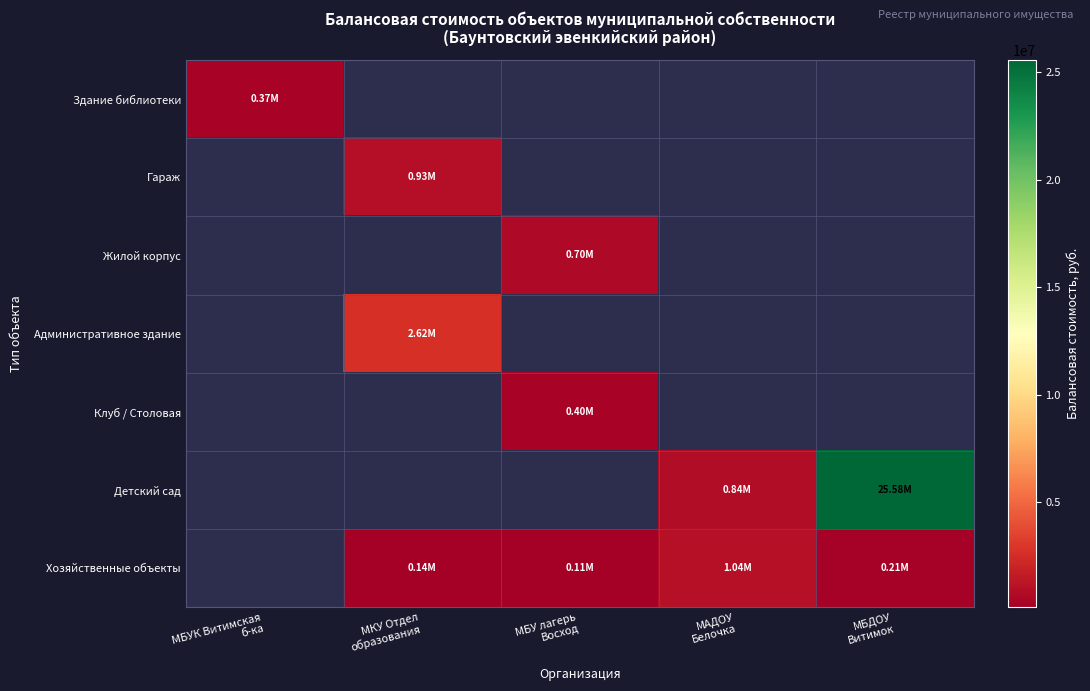

At how many categories does at least one series exceed 22834484?

1